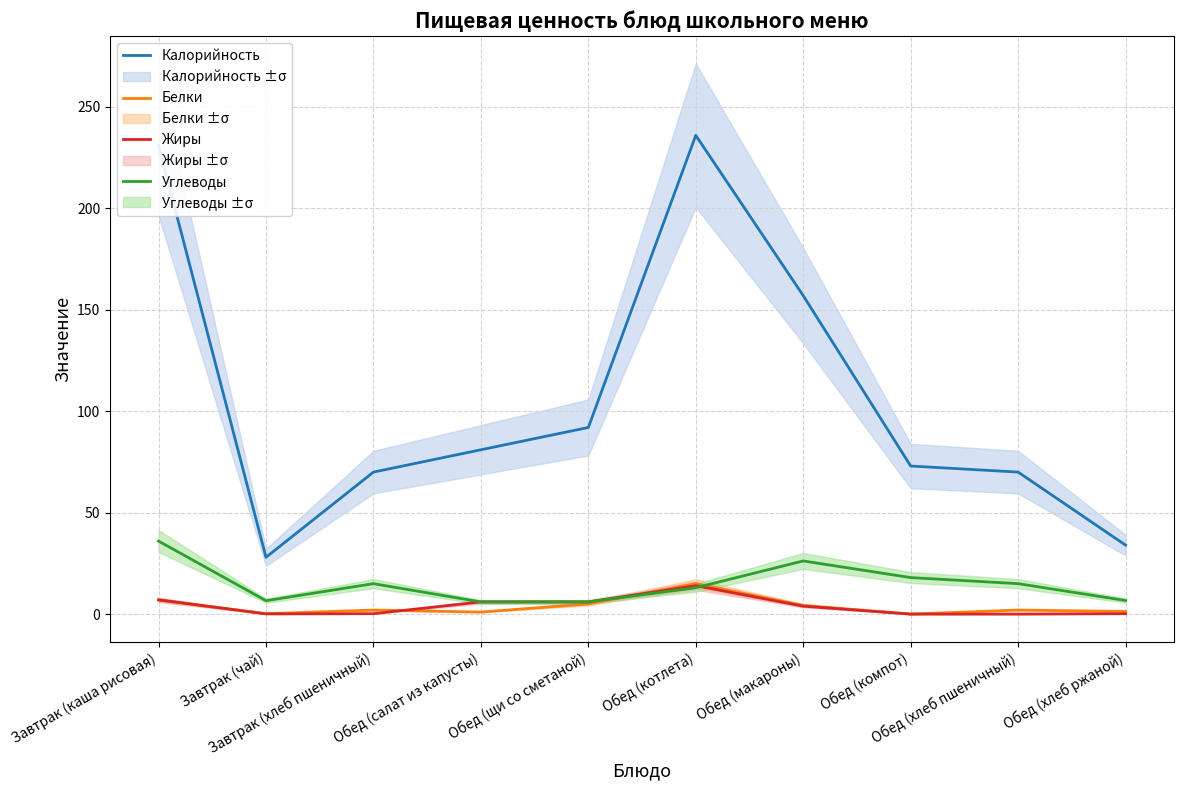

At Обед (макароны), list the series in order from largest to smallest.

Калорийность, Углеводы, Белки, Жиры